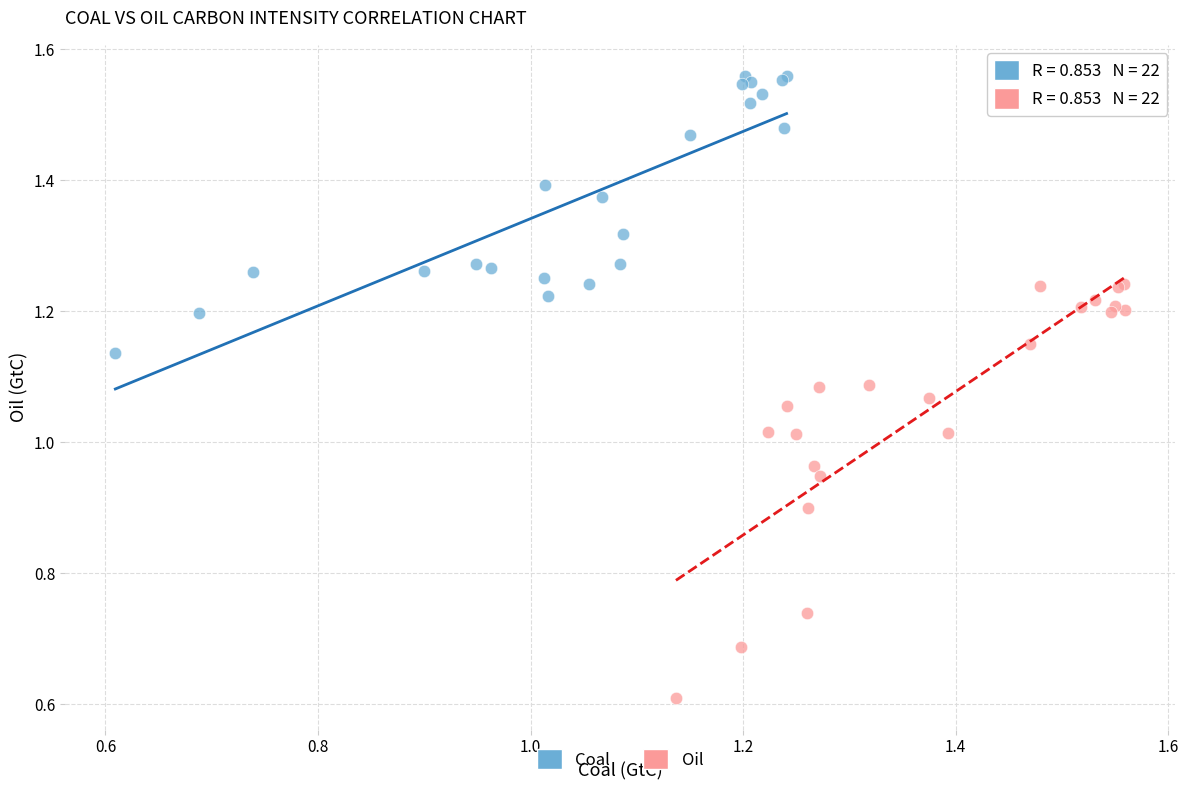

Which series has the largest Y range (max minus min)?

Oil